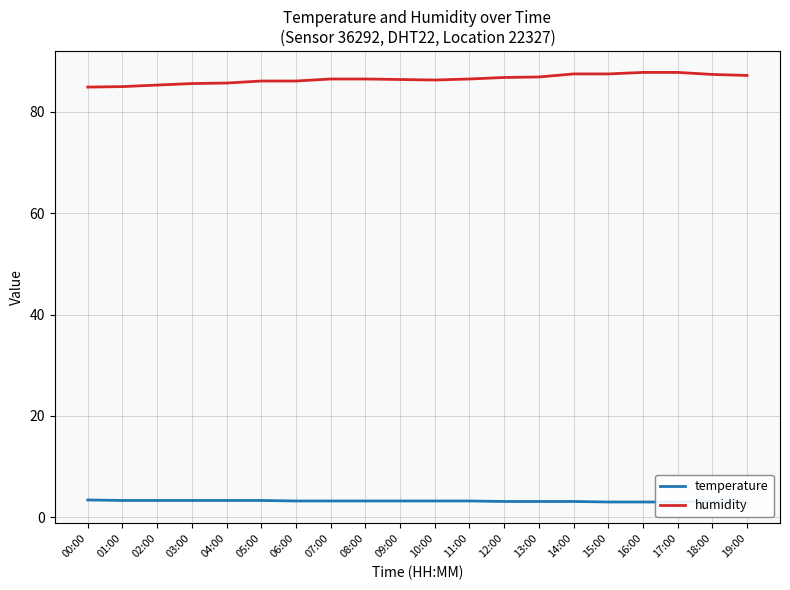

How many lines are shown in the chart?

2